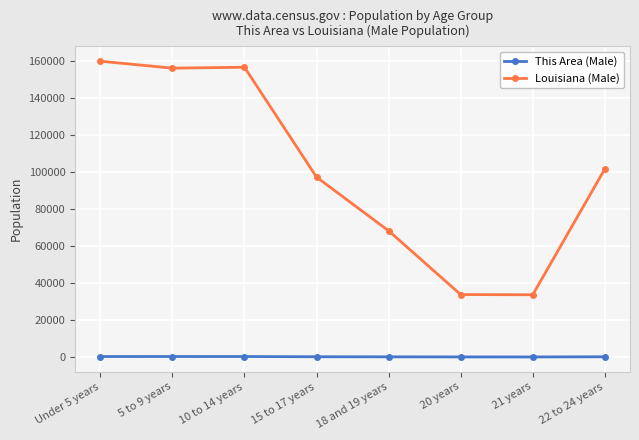

True or false: Louisiana (Male) and This Area (Male) intersect in this chart.

False